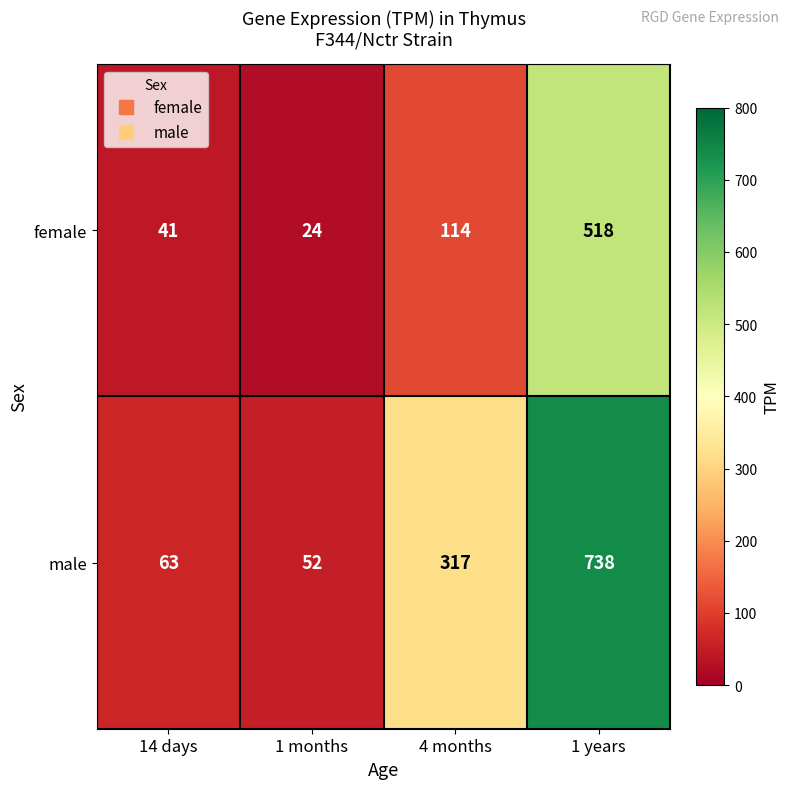

At 1 years, list the series in order from smallest to largest.

female, male